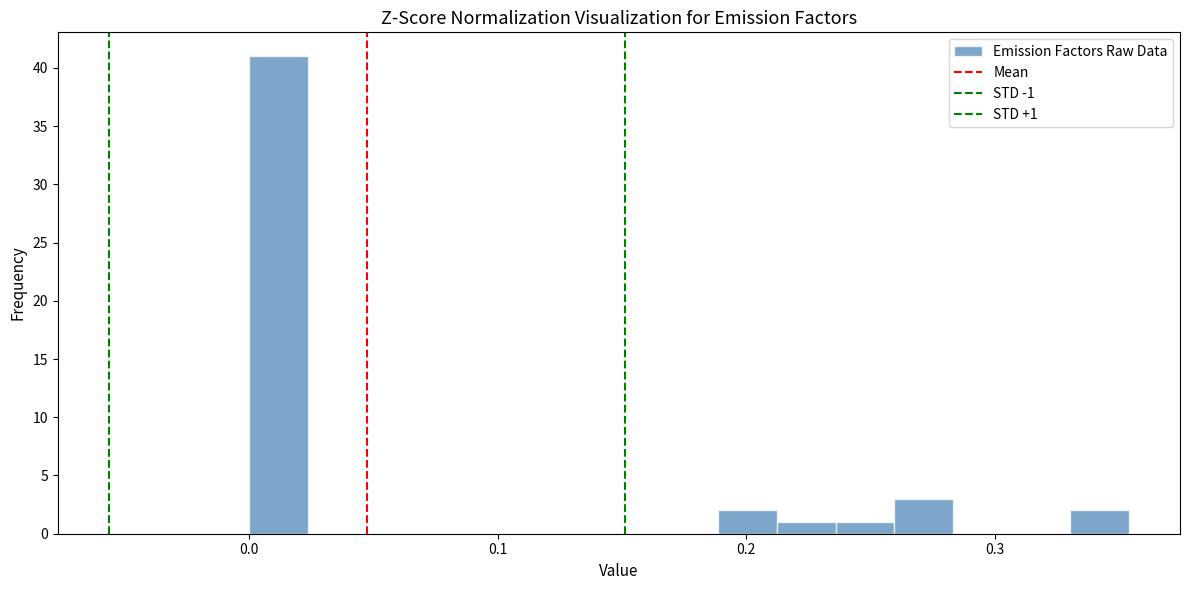

Around what value on the x-axis is the tallest bar? Give the approximate position of its centre, as read against the axis.

0.01